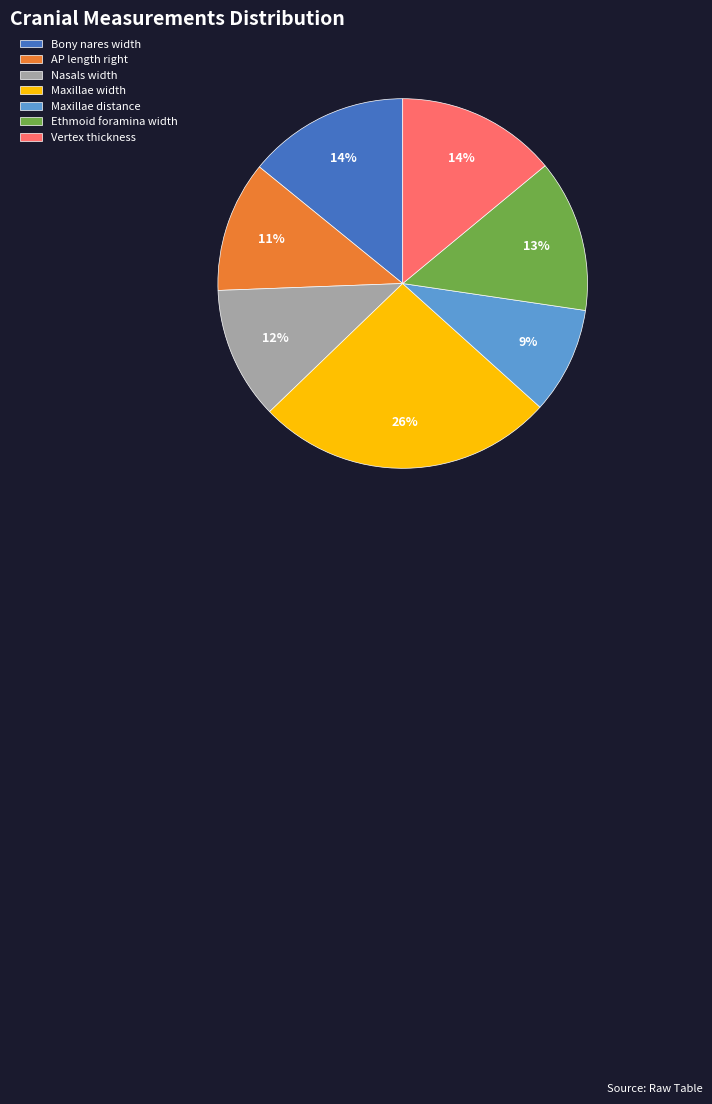

Which category has the biggest portion of the pie?

Maxillae width